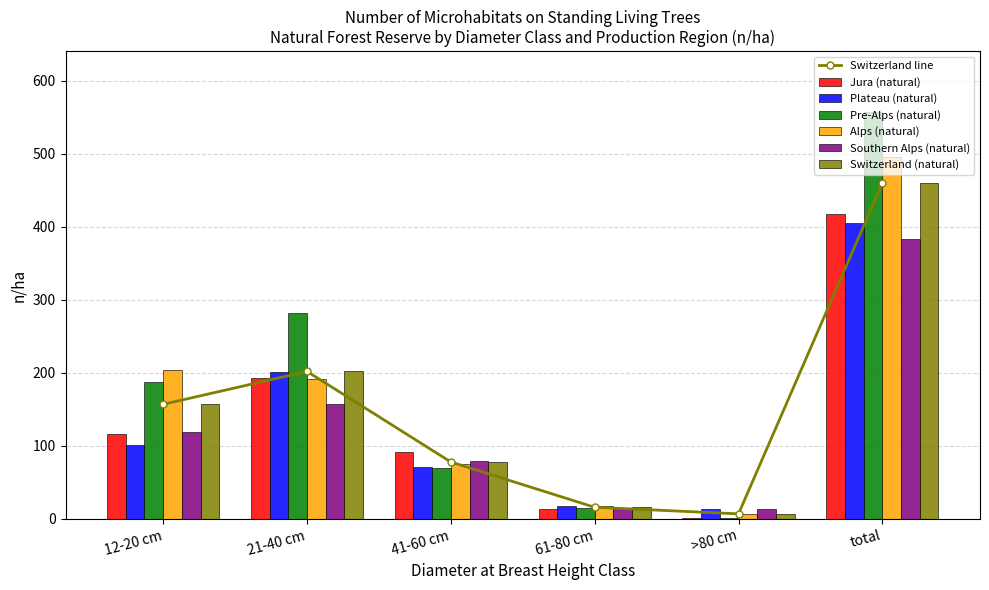

What is the maximum value shown in the chart?

557